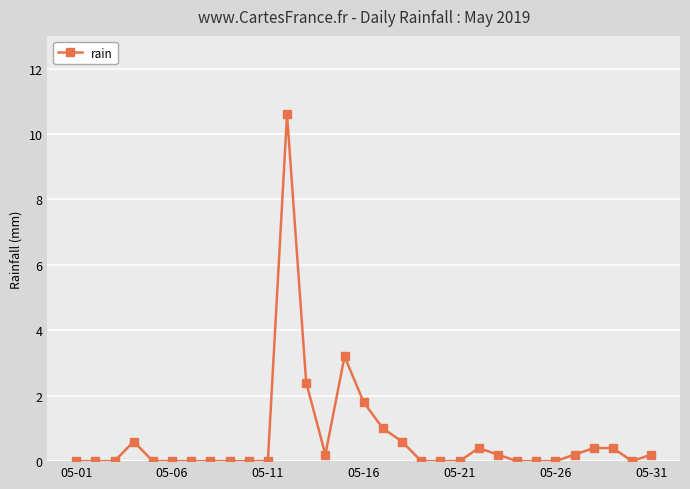

What is the value of the 17th point from the left?

1.0